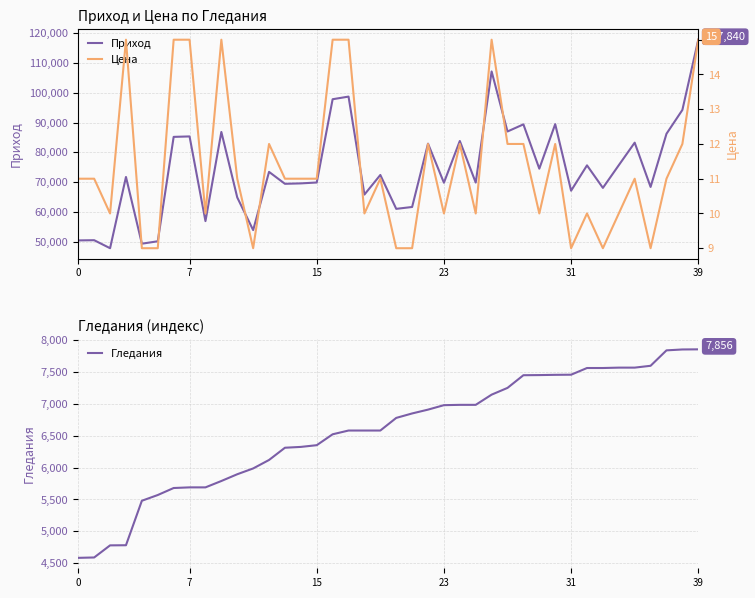

Reading right to left, what are all the values shown in this chart?

Приход: 117840	94248	86240	68382	83259	75690	68067	75630	67122	89472	74520	89400	87012	107175	69850	83820	69800	82920	61650	61020	72402	65820	98730	97845	69872	69575	69432	73440	53883	64856	86850	56900	85350	85200	50130	49320	71730	47800	50490	50424
Гледания: 7856	7854	7840	7598	7569	7569	7563	7563	7458	7456	7452	7450	7251	7145	6985	6985	6980	6910	6850	6780	6582	6582	6582	6523	6352	6325	6312	6120	5987	5896	5790	5690	5690	5680	5570	5480	4782	4780	4590	4584
Цена: 15	12	11	9	11	10	9	10	9	12	10	12	12	15	10	12	10	12	9	9	11	10	15	15	11	11	11	12	9	11	15	10	15	15	9	9	15	10	11	11